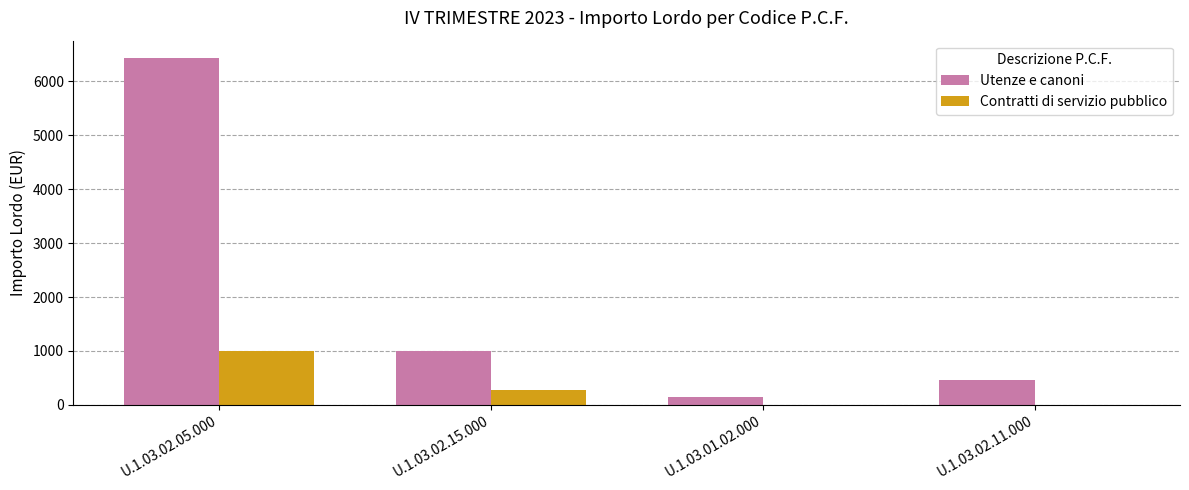

How many groups of bars are there?

4